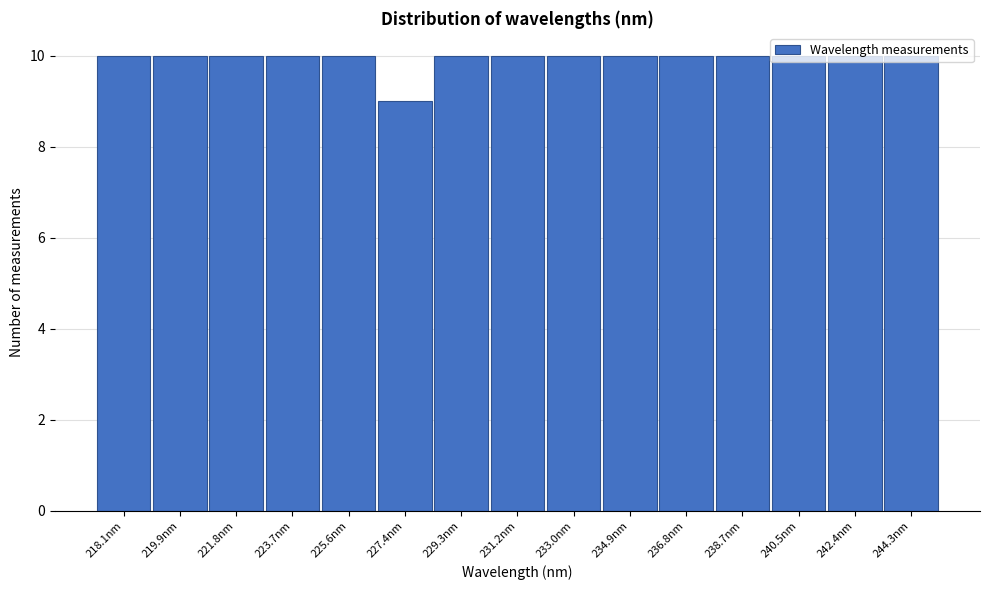

Approximately how many times larger is the value at 231.2nm compared to 223.7nm?

1.0